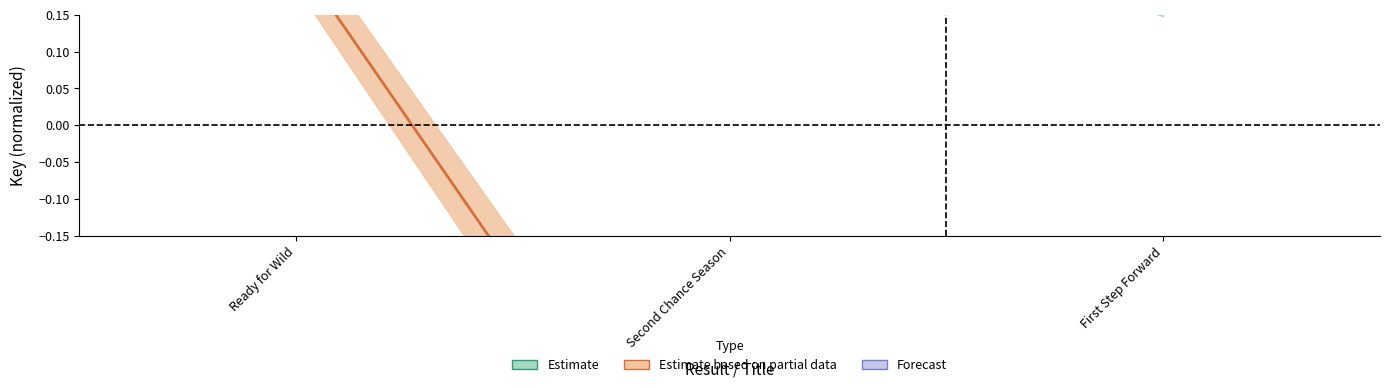

How many lines are shown in the chart?

2